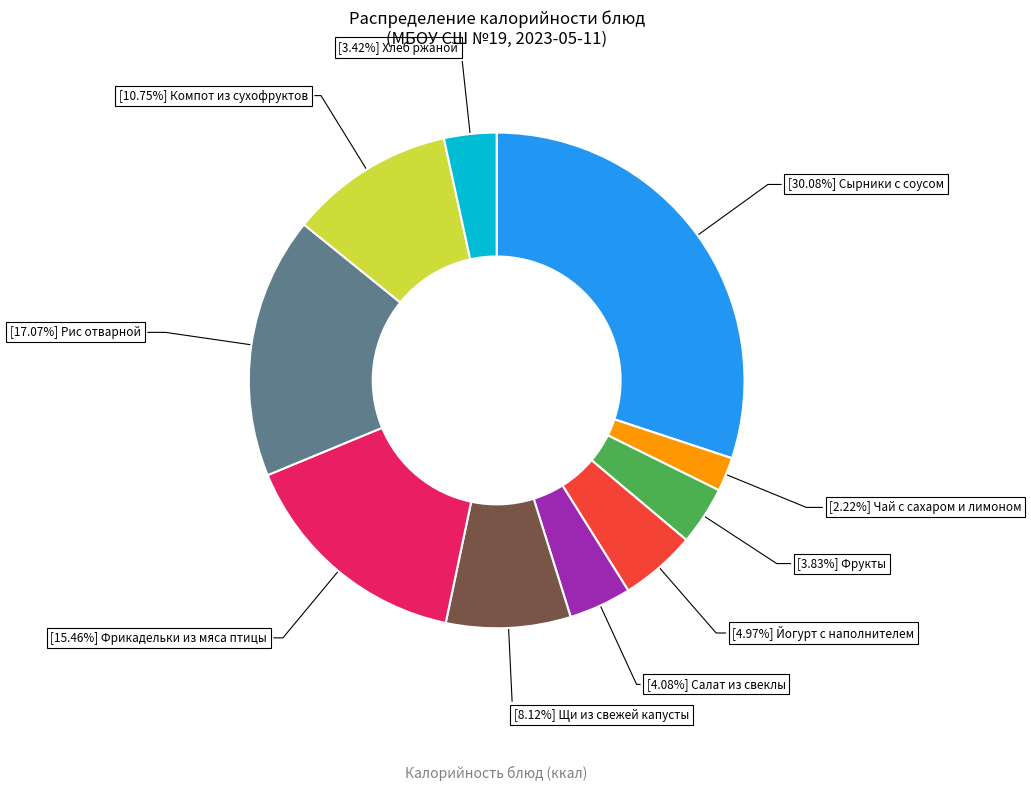

Is there a majority slice in this chart?

No